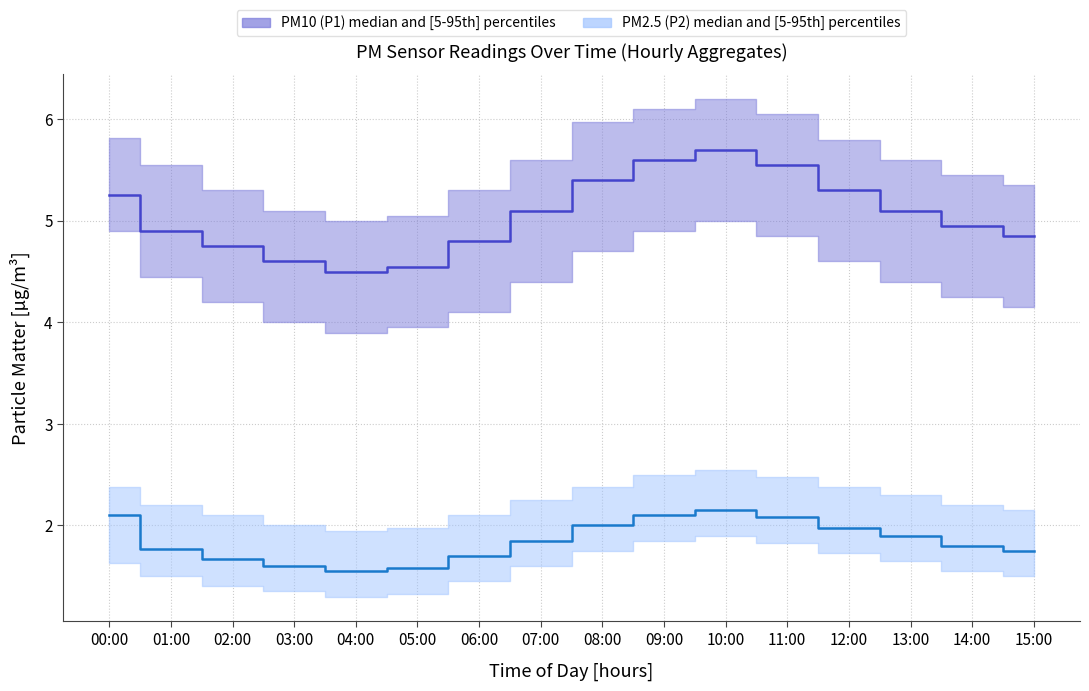

Which series has the largest range (max minus min)?

PM10 (P1) median